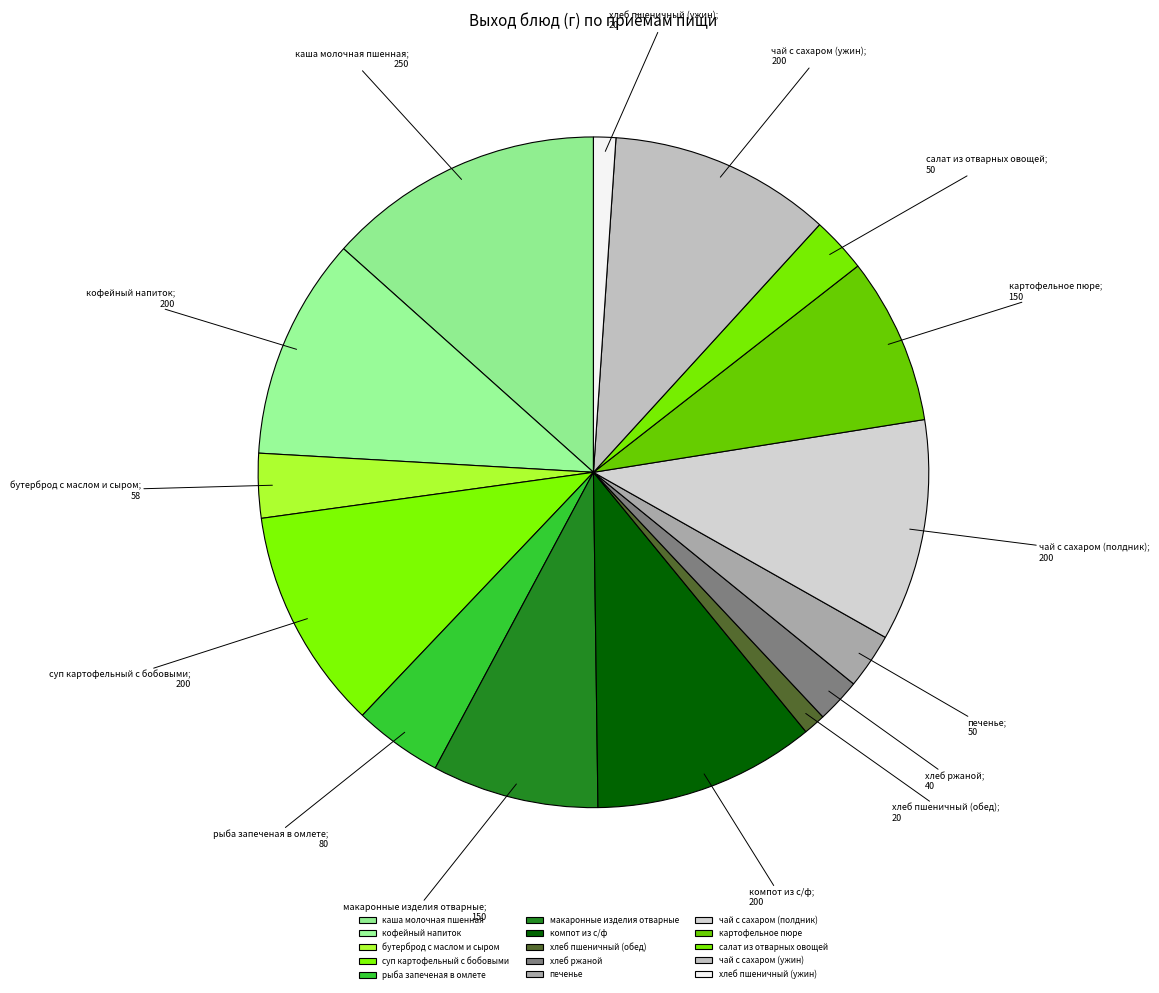

To the nearest percent, what percentage of the pie is хлеб пшеничный (обед)?

1%